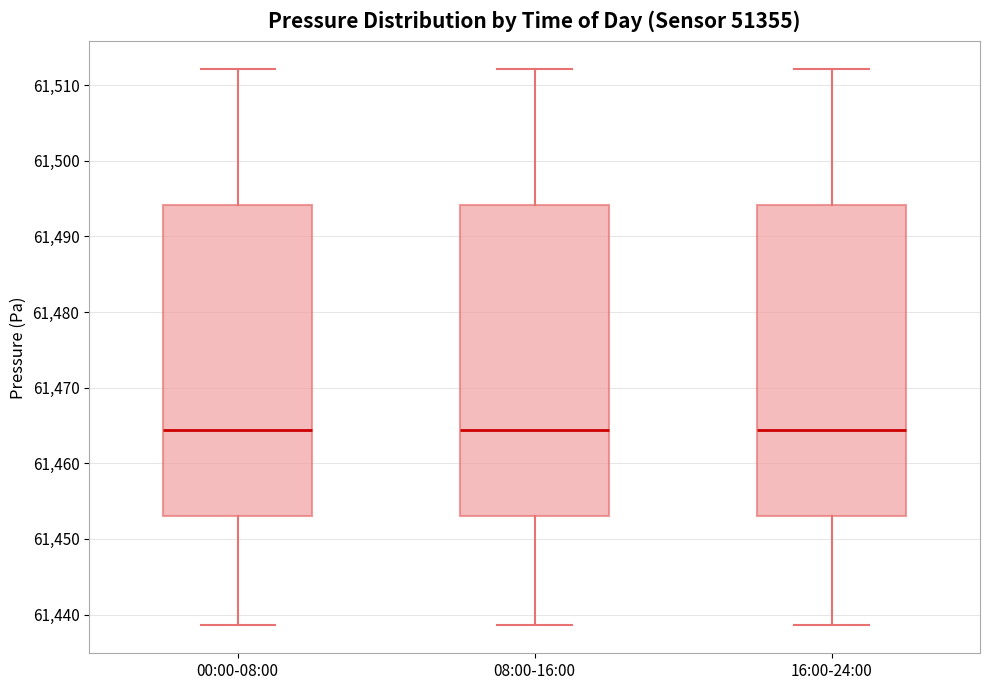

Where does the lower whisker of the box for 08:00-16:00 end on the y-axis? The values are not printed on the chart, so give them approximately, as read against the axis.

61439